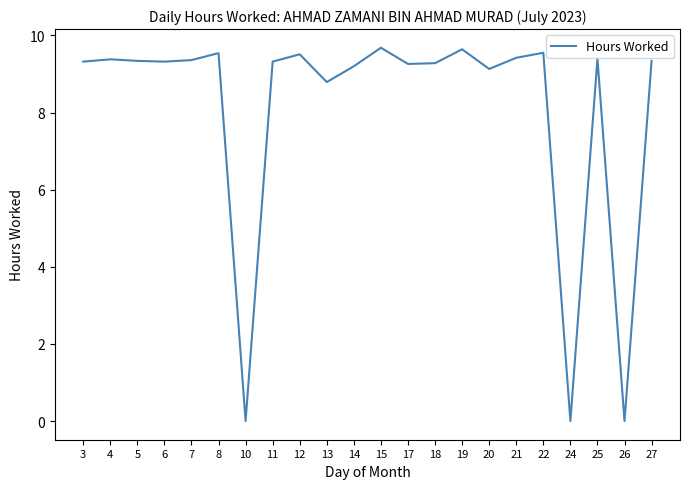

What is the maximum value shown in the chart?

9.7